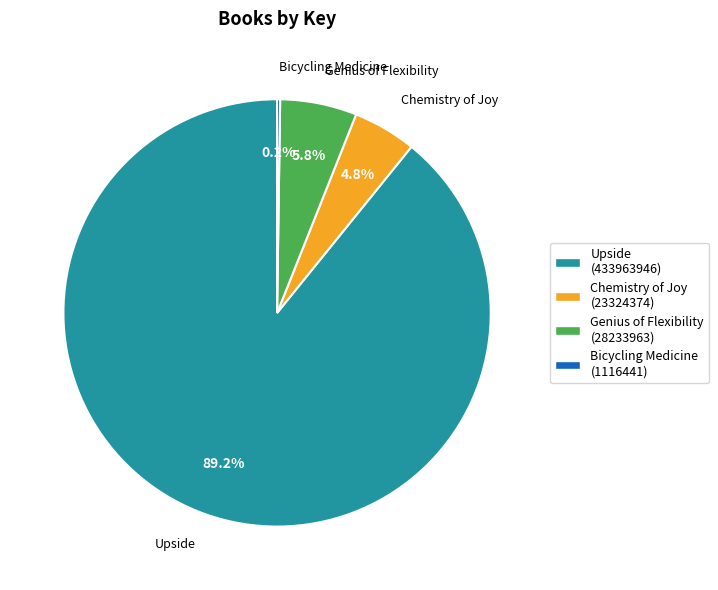

Does Genius of Flexibility account for over 50% of the chart?

No